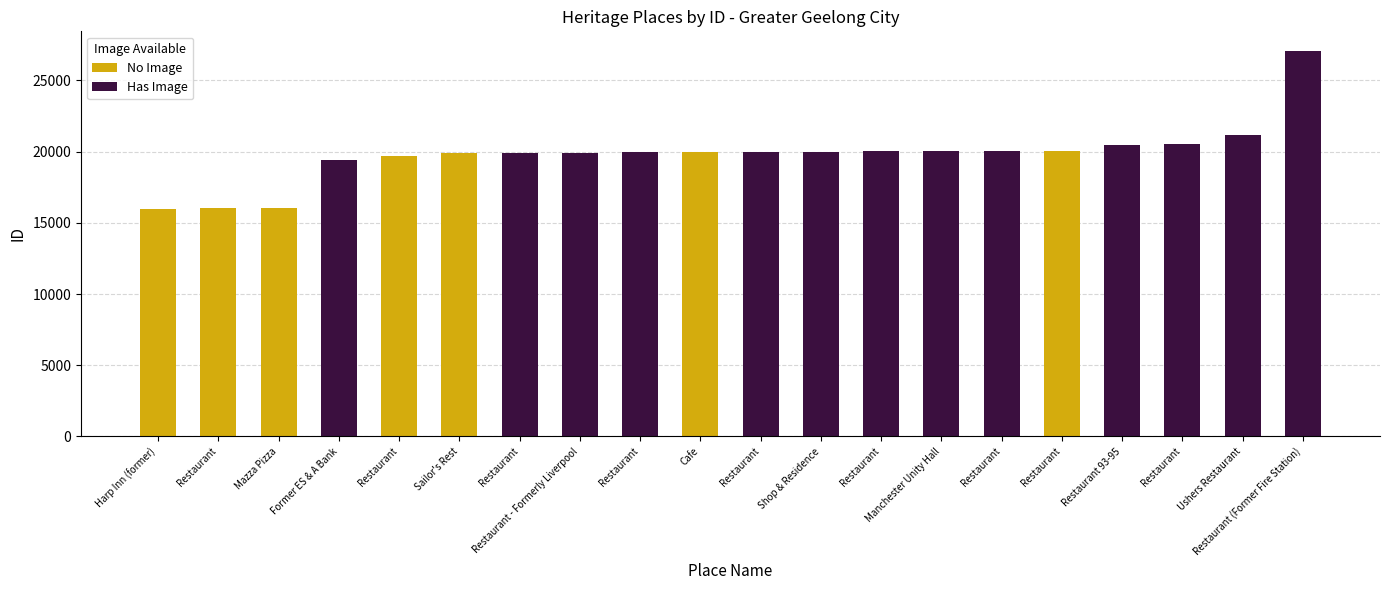

Which label corresponds to the largest value in the chart?

Restaurant (Former Fire Station)